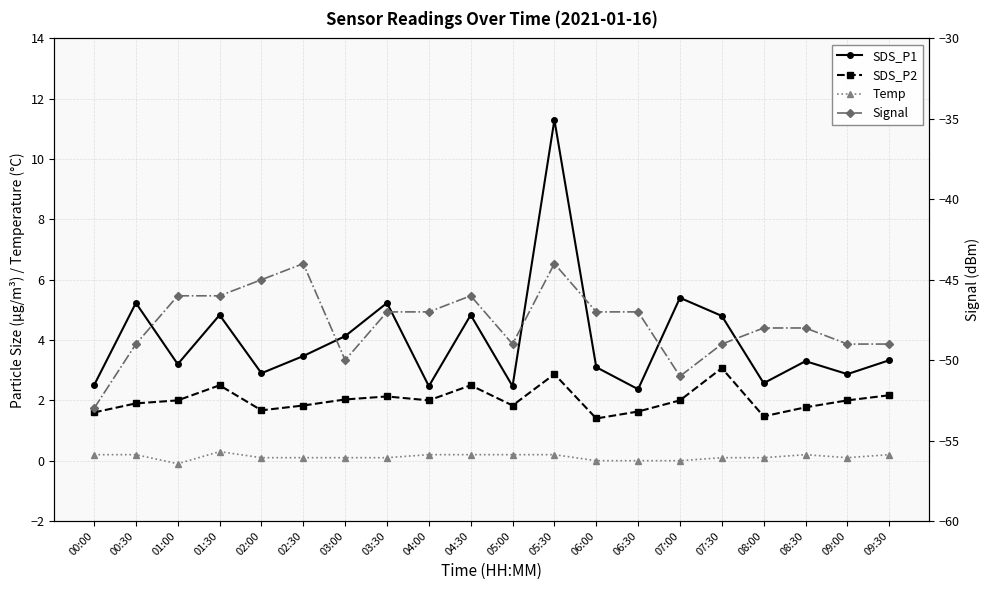

What is the difference between the highest and lowest values at 07:00?

56.4